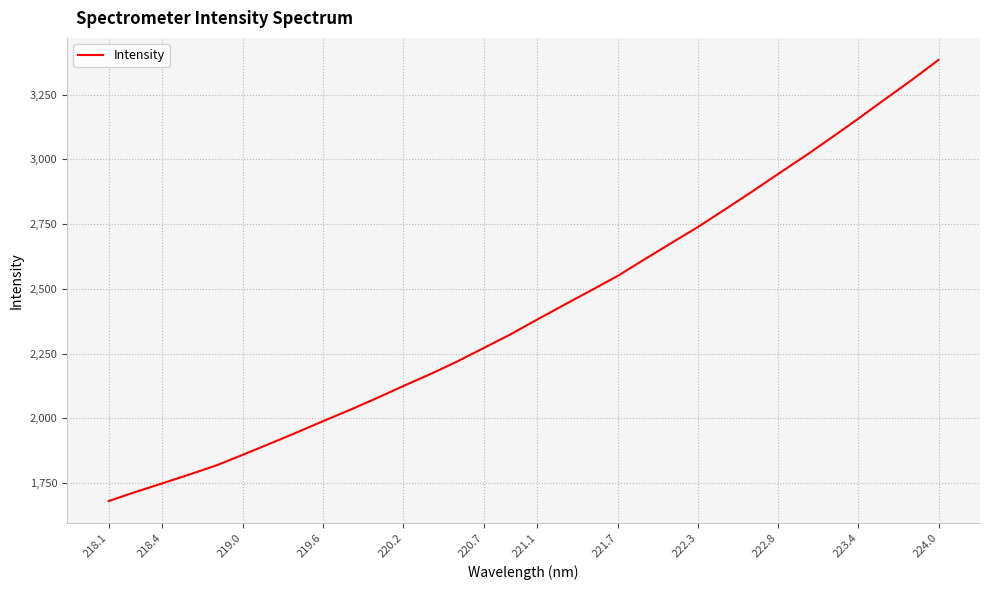

What is the greatest value displayed?

3384.4